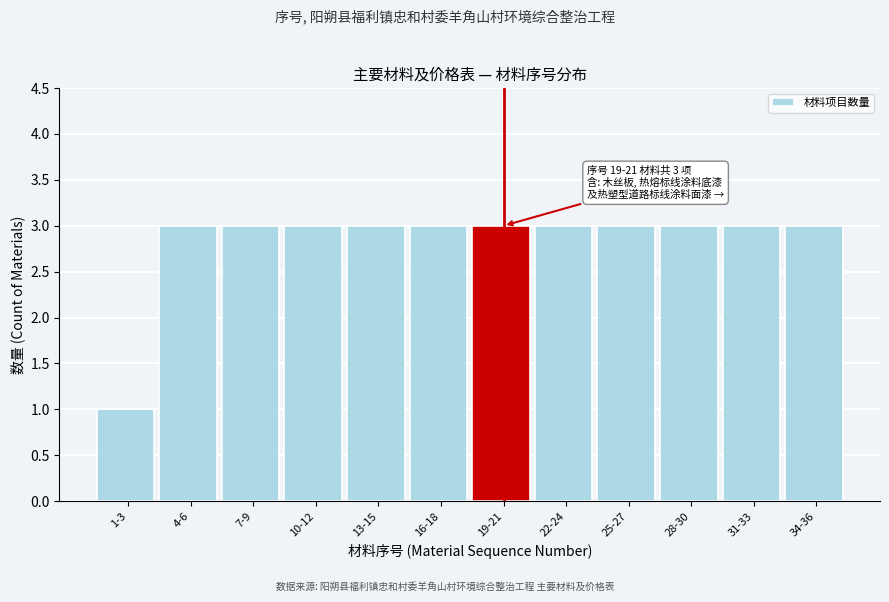

Reading left to right, transcribe all the data shown in this chart.

1	3	3	3	3	3	3	3	3	3	3	3